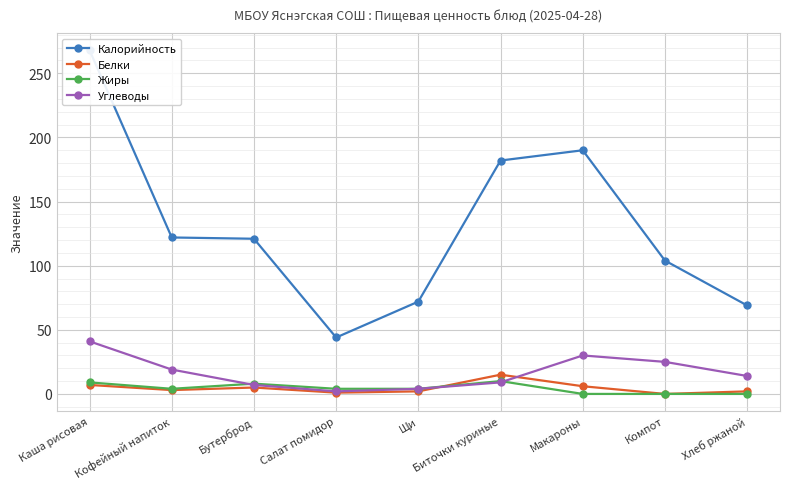

What value does the Белки series have at Бутерброд?

5